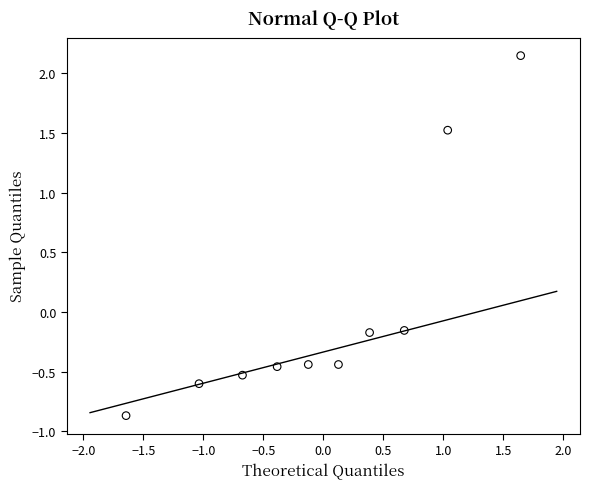

What is the range of X values (max minus min)?

3.3